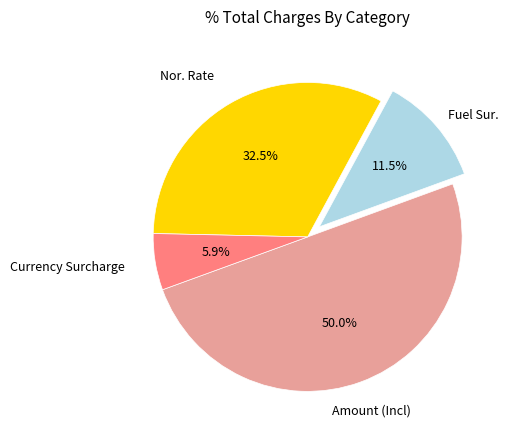

Is it true that Amount (Incl) is 42% of the pie?

False